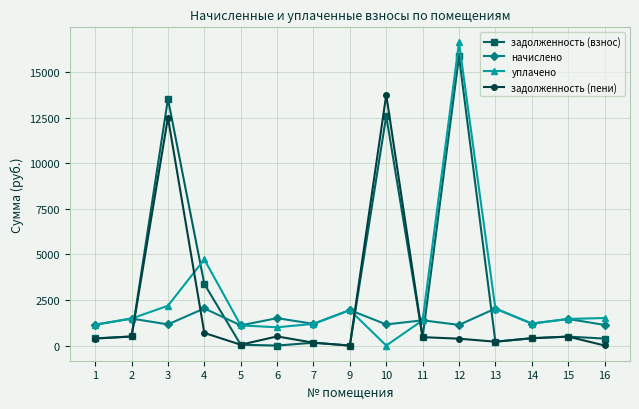

What is the spread (max minus min) of values at 3?

12366.1